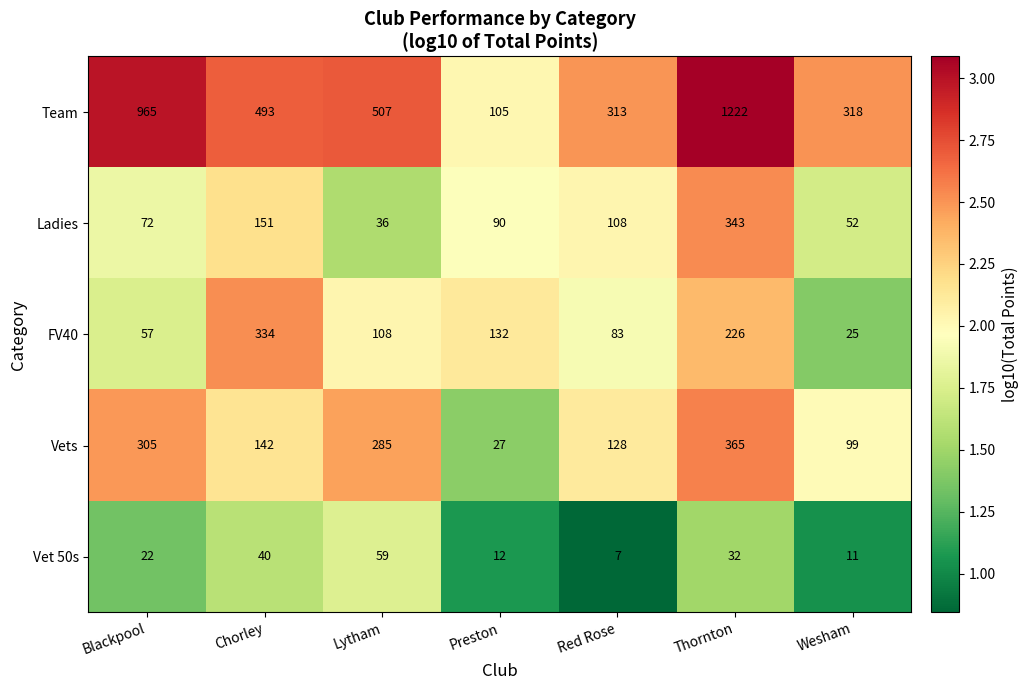

At which category is the sum across all series the highest?

Thornton